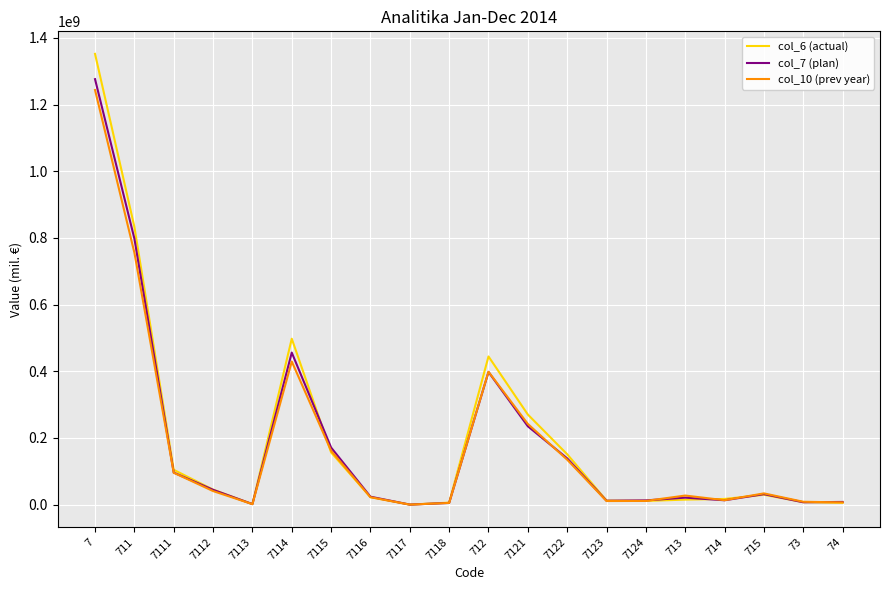

Between 7111 and 7115, which series saw the biggest shift?

col_7 (plan)